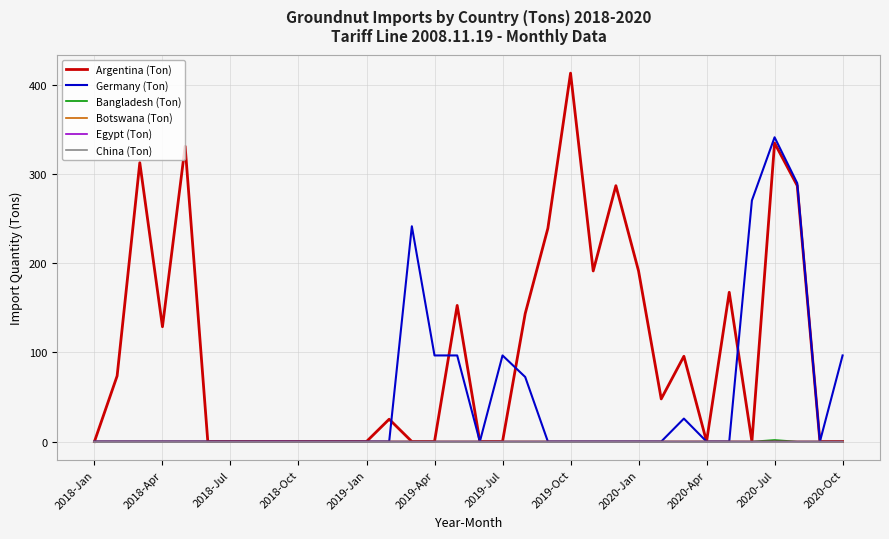

What is the highest value of the Germany (Ton) series?

341.3